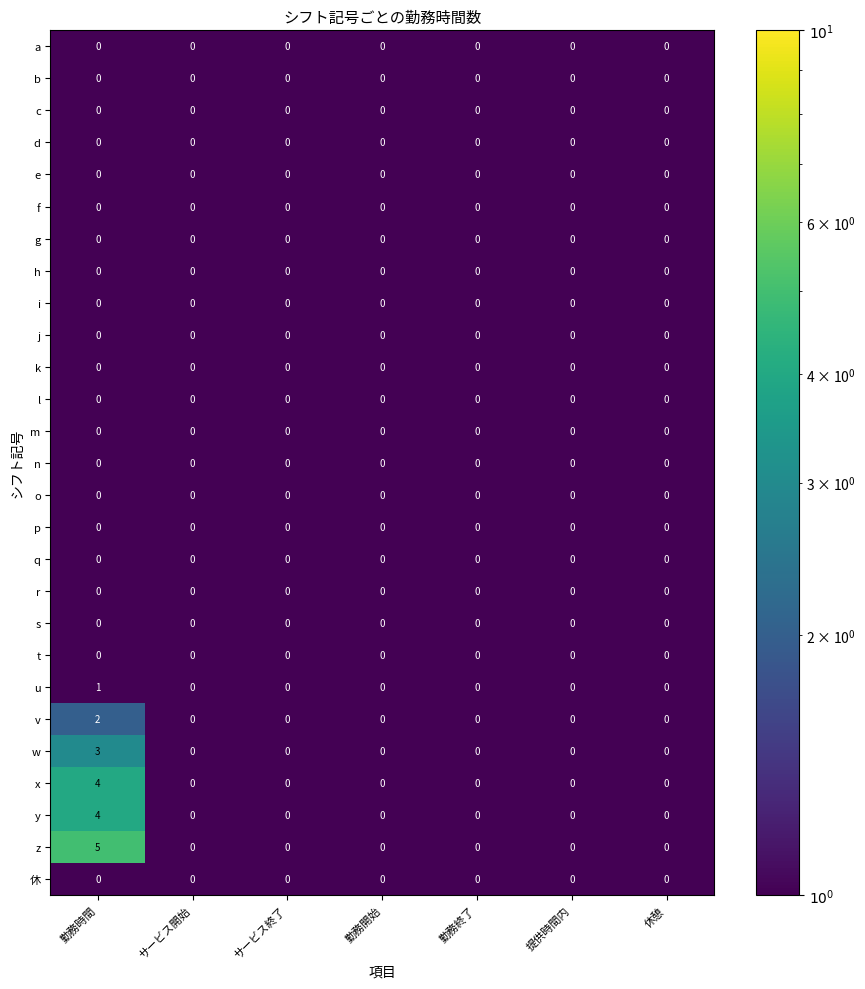

True or false: v has a value of 0 at 勤務終了.

True